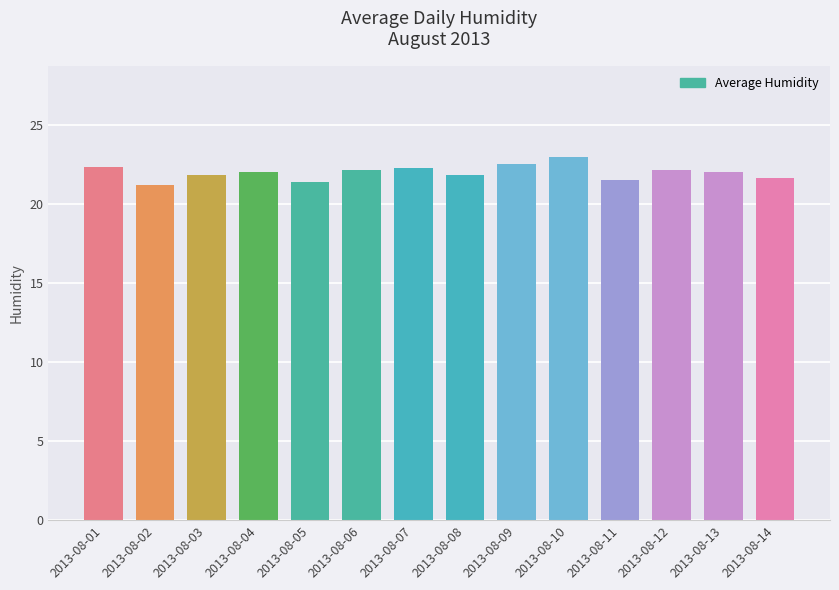

Where does the data first go above 22?

2013-08-01